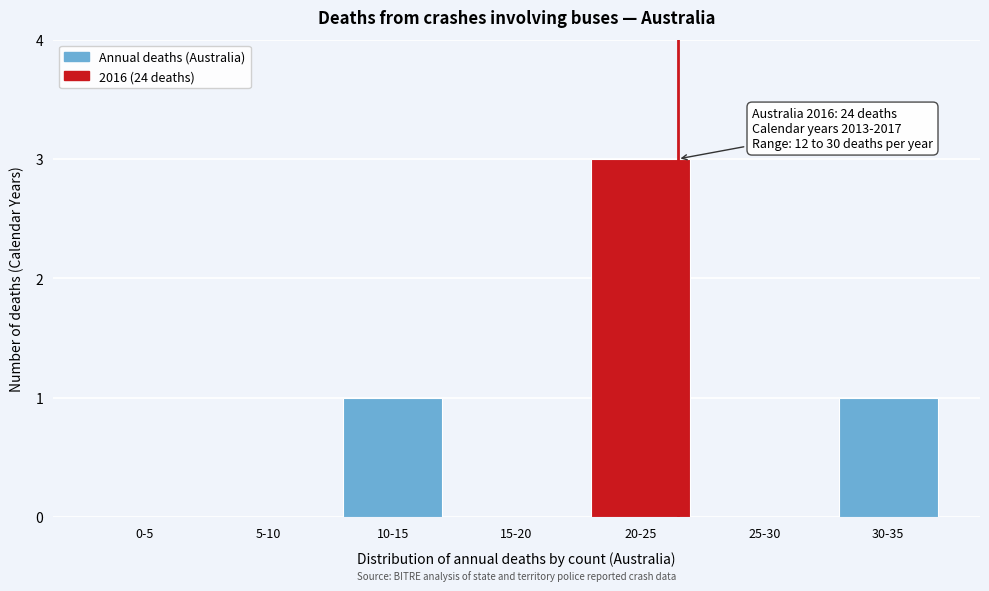

Reading left to right, extract all data points from this chart.

0-5=0	5-10=0	10-15=1	15-20=0	20-25=3	25-30=0	30-35=1